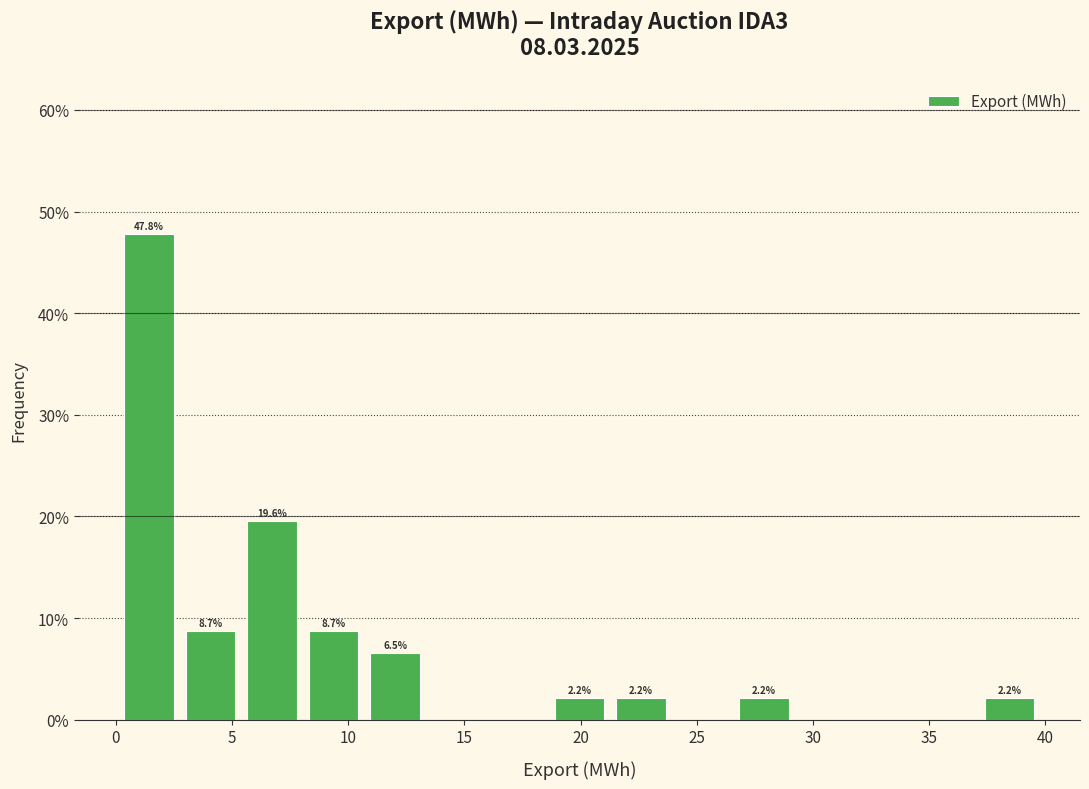

Which range on the x-axis has the tallest bar?

0.0 to 2.5